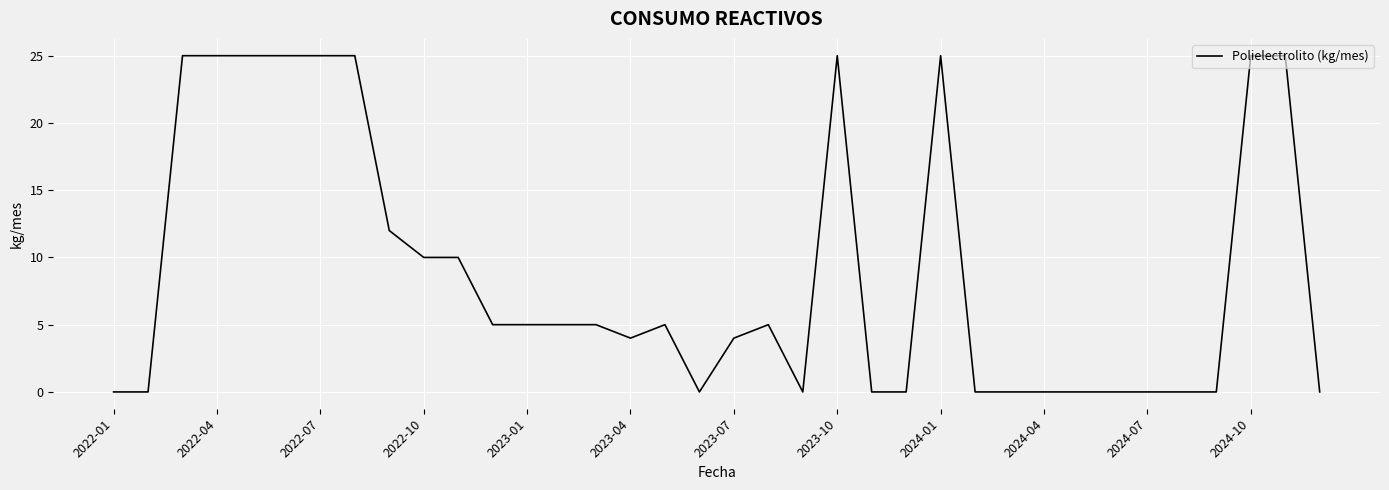

What is the maximum value shown in the chart?

25